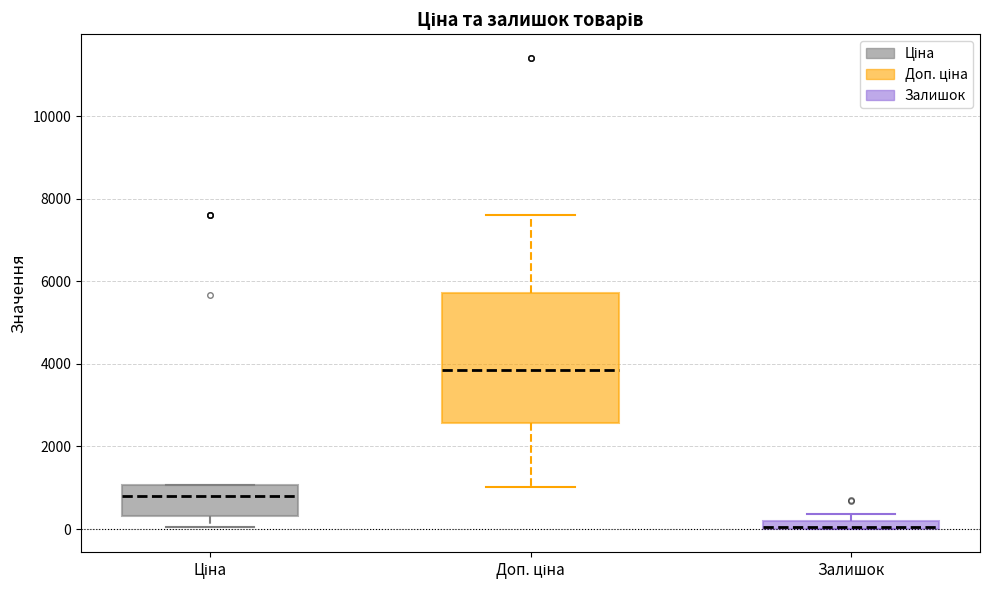

Where is the lower edge of the box for Залишок on the y-axis? The values are not printed on the chart, so give them approximately, as read against the axis.

0